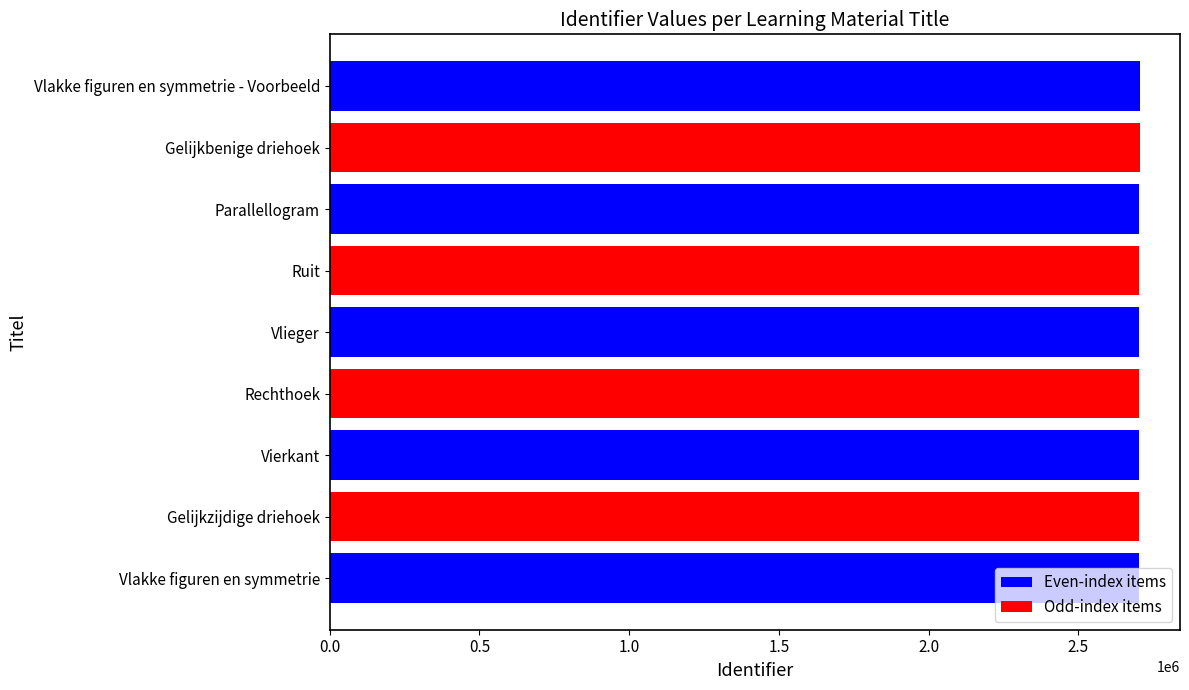

What is the minimum value shown in the chart?

2704314